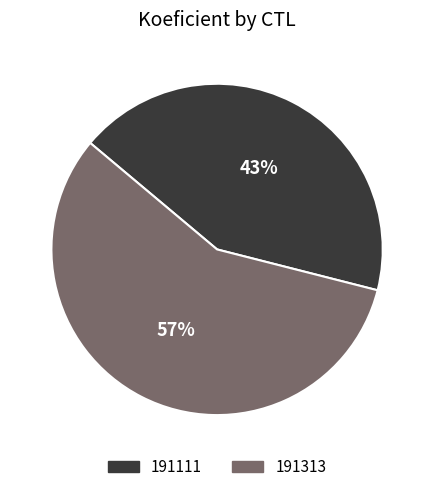

To the nearest percent, what portion does 191313 represent?

57%